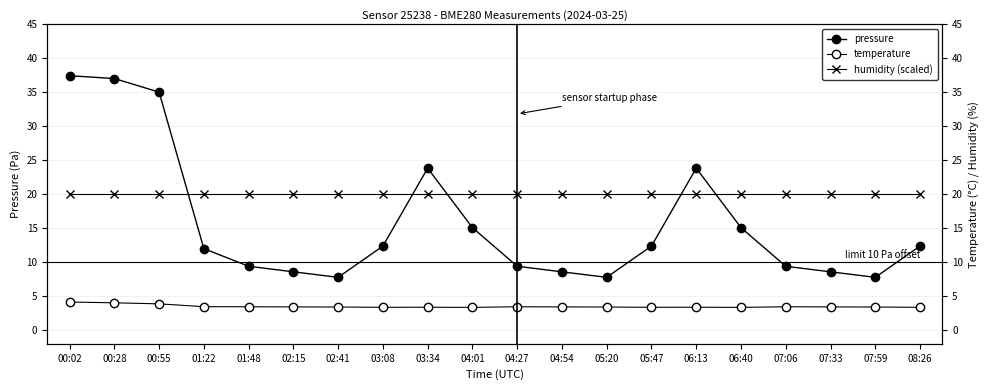

At how many categories does at least one series exceed 24?

3